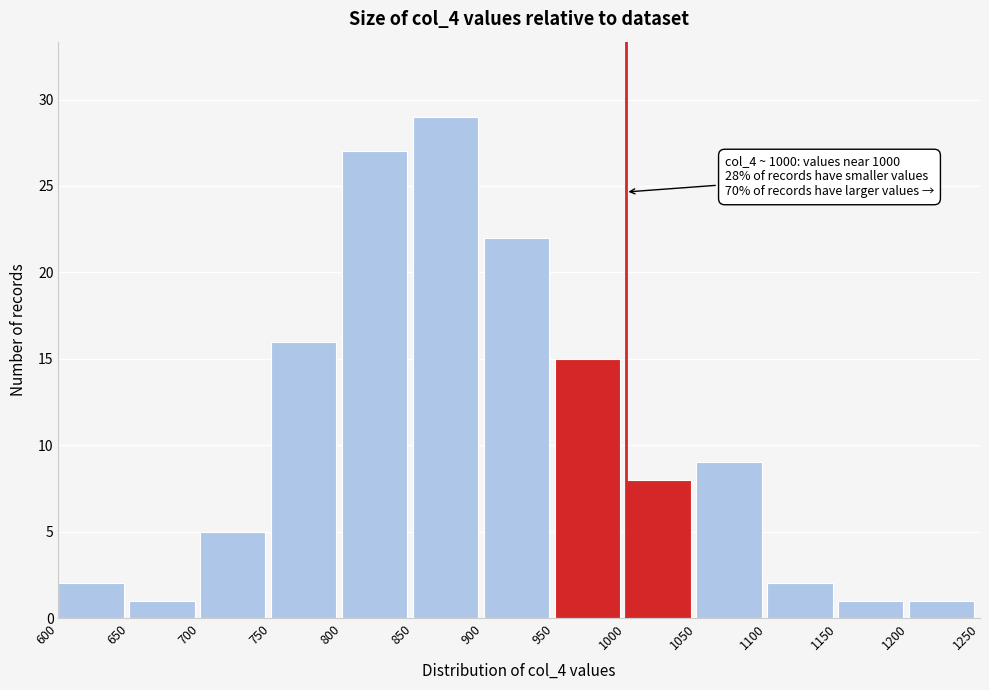

Which range on the x-axis has the tallest bar?

850 to 900